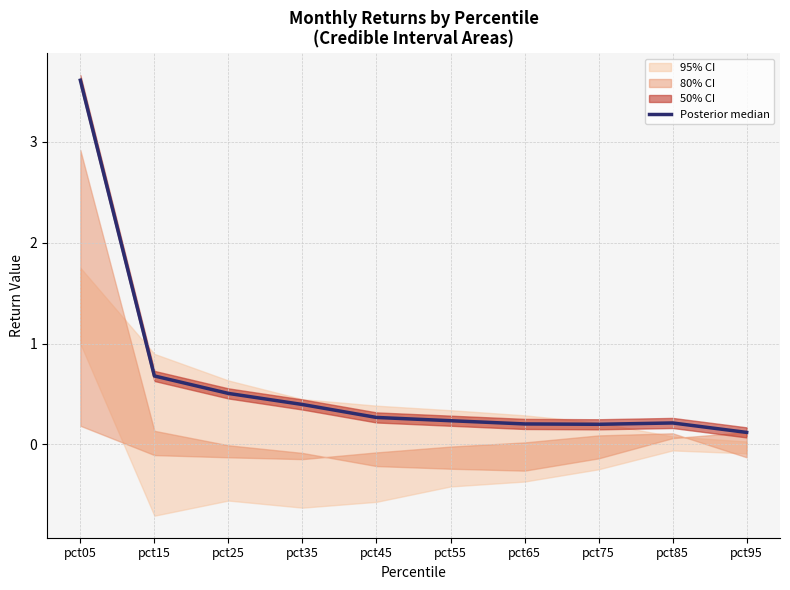

List the labels in order of value, largest first.

pct05, pct15, pct25, pct35, pct45, pct55, pct85, pct65, pct75, pct95